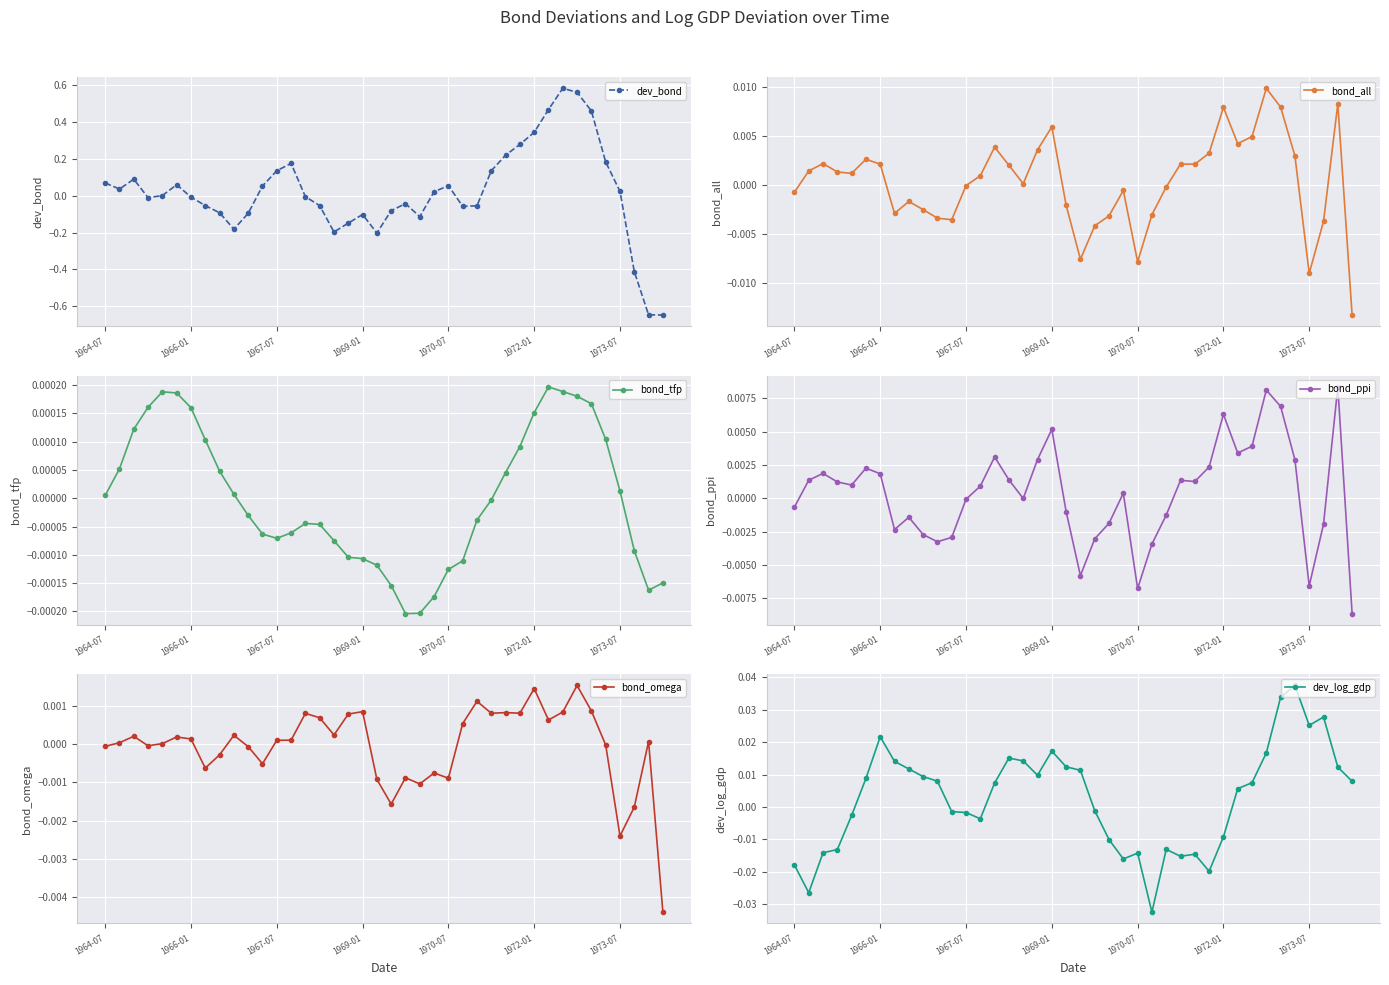

True or false: bond_omega has more than 0 interior local peaks.

True